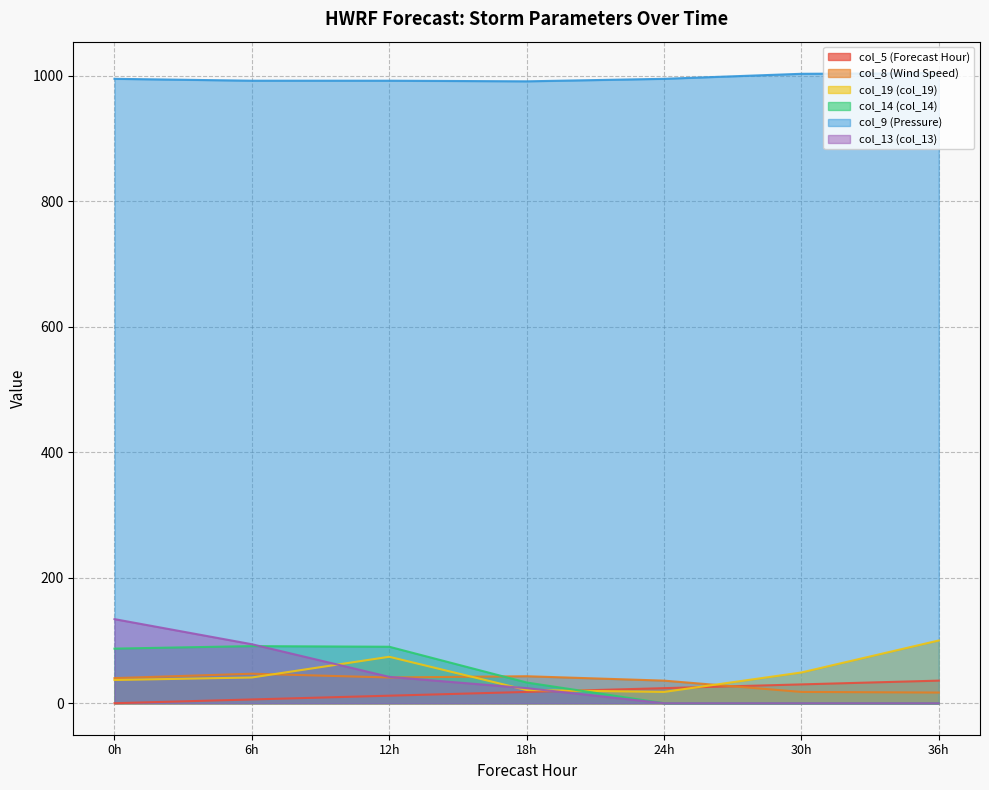

Is the value of col_8 (Wind Speed) at 36h greater than the value of col_9 (Pressure) at 36h?

No